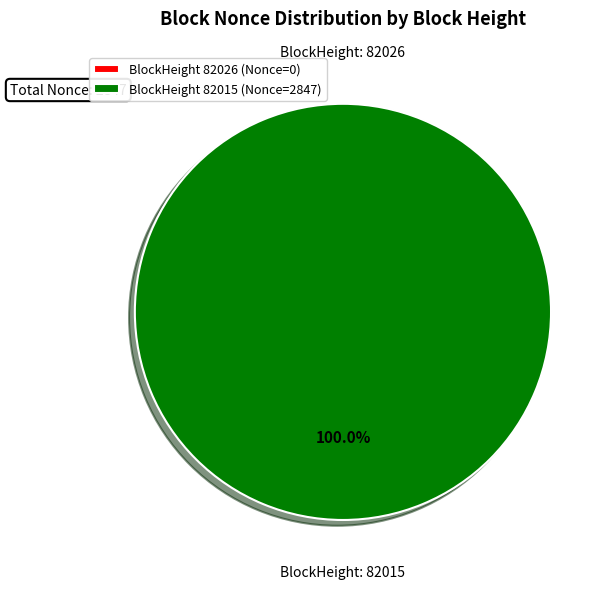

To the nearest percent, what portion does 82015 represent?

100%